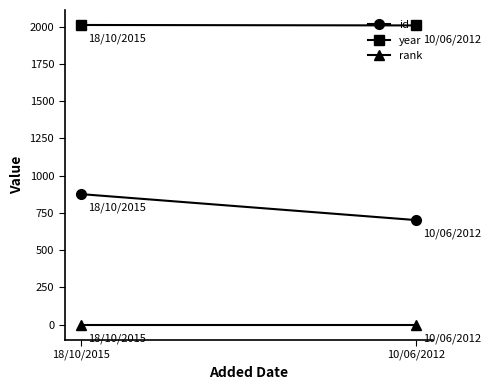

Between 10/06/2012 and 18/10/2015, which is larger?

18/10/2015